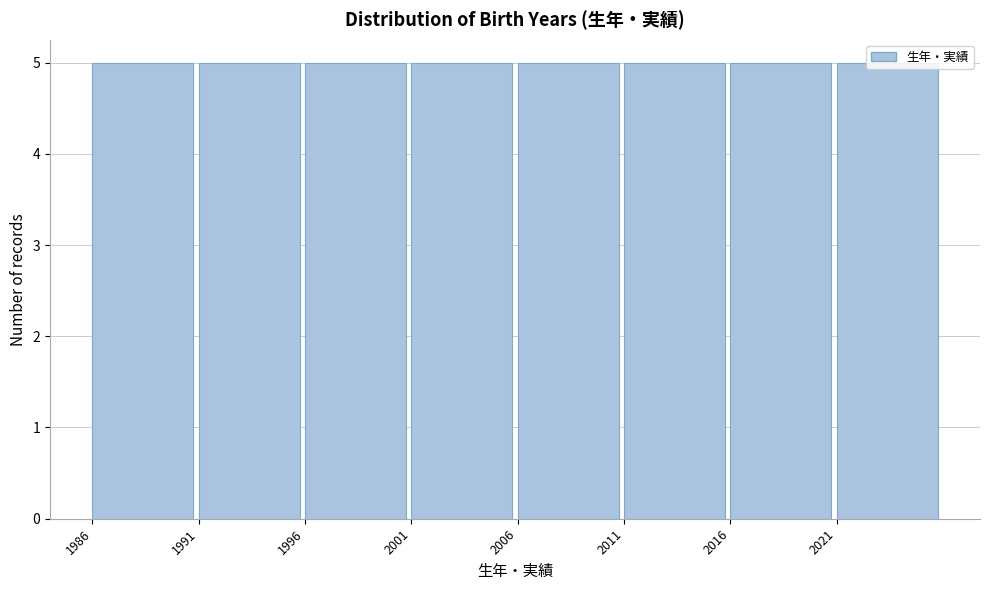

Reading left to right, transcribe this chart: for each bar, give the range it covers on the x-axis and its height. The values are not printed on the chart, so give them approximately, as read against the axis.

1986 to 1991: 5
1991 to 1996: 5
1996 to 2001: 5
2001 to 2006: 5
2006 to 2011: 5
2011 to 2016: 5
2016 to 2021: 5
2021 to 2026: 5